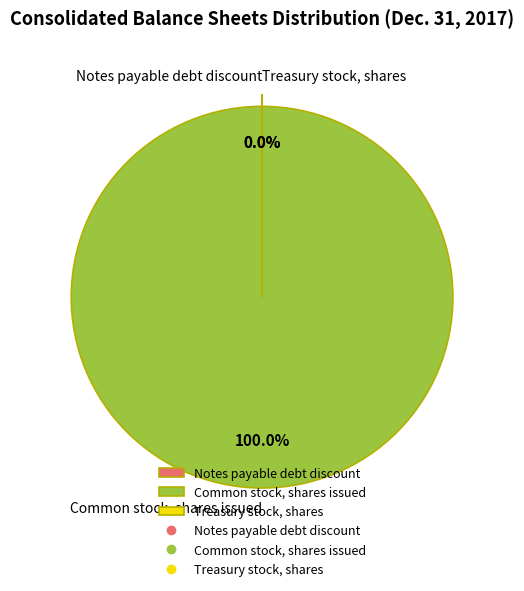

Is there any slice that represents more than half of the pie?

Yes